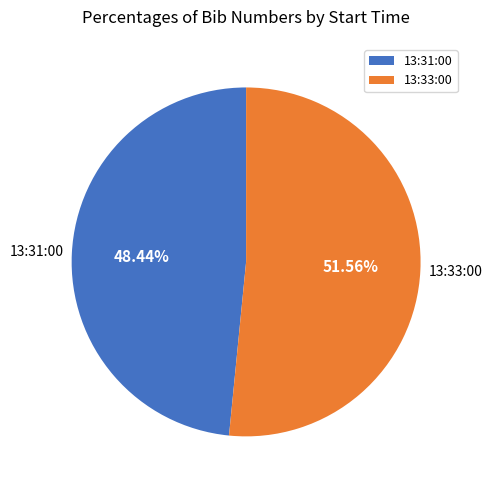

Approximately how many times larger is the value at 13:33:00 compared to 13:31:00?

1.1